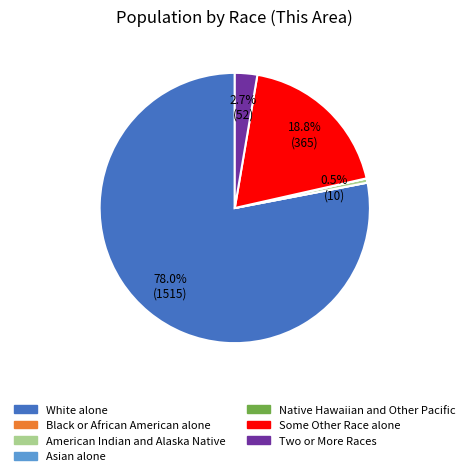

To the nearest percent, what is the average slice percentage?

14%